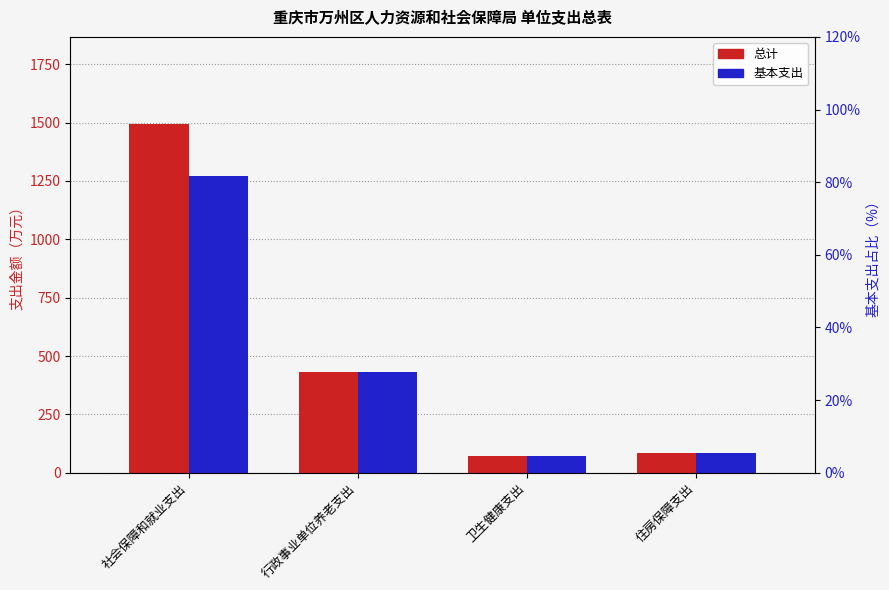

Reading left to right, list all the values displayed in this chart.

总计: 社会保障和就业支出=1494.0	行政事业单位养老支出=430.5	卫生健康支出=69.9	住房保障支出=82.5
基本支出: 社会保障和就业支出=1272.7	行政事业单位养老支出=430.5	卫生健康支出=69.9	住房保障支出=82.5